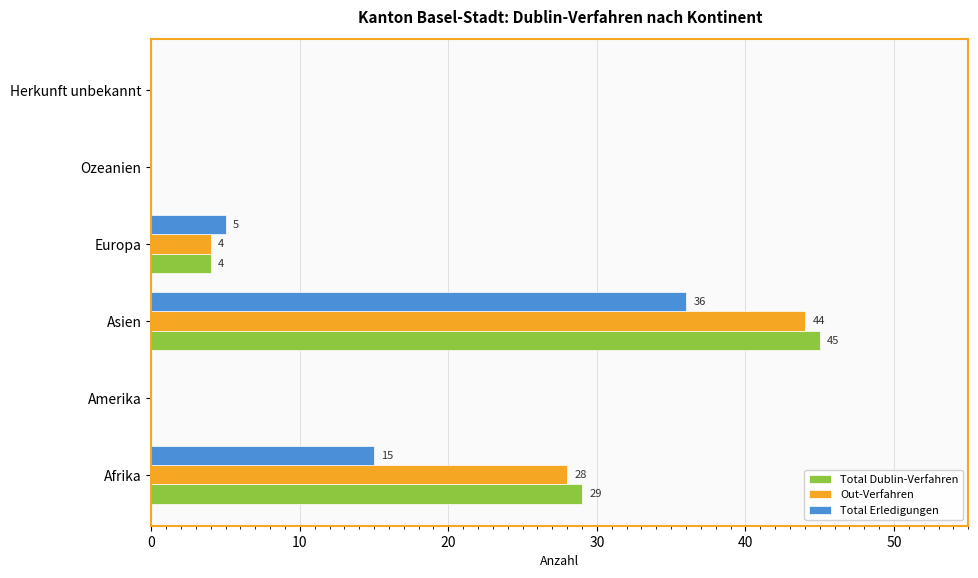

Which series changed the most between Asien and Europa?

Total Dublin-Verfahren